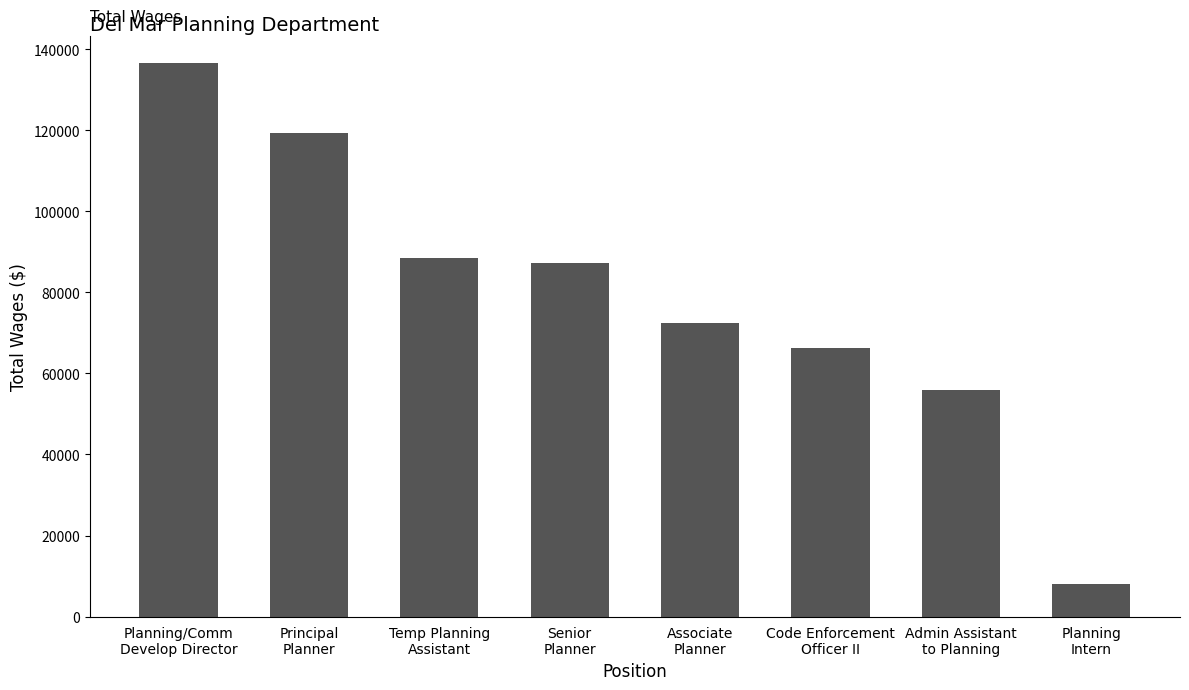

What is the value of the 1st bar from the left?

136535